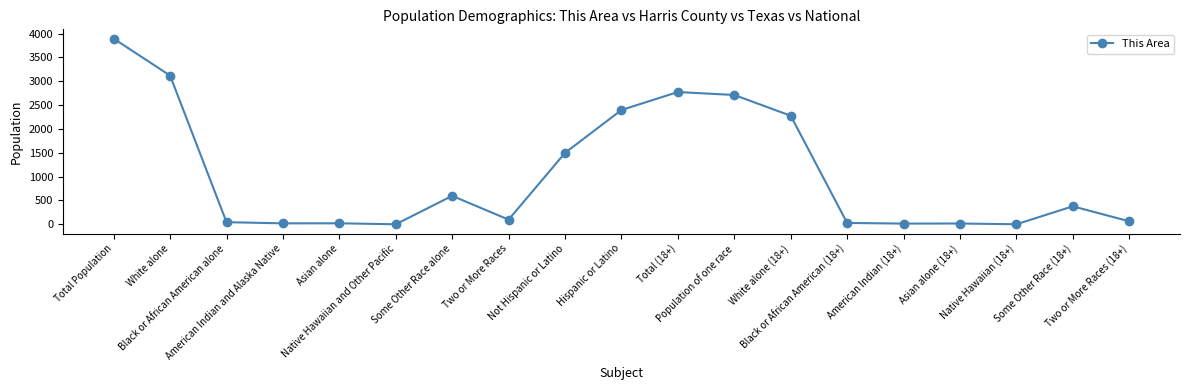

What is the sum of all values?

19951